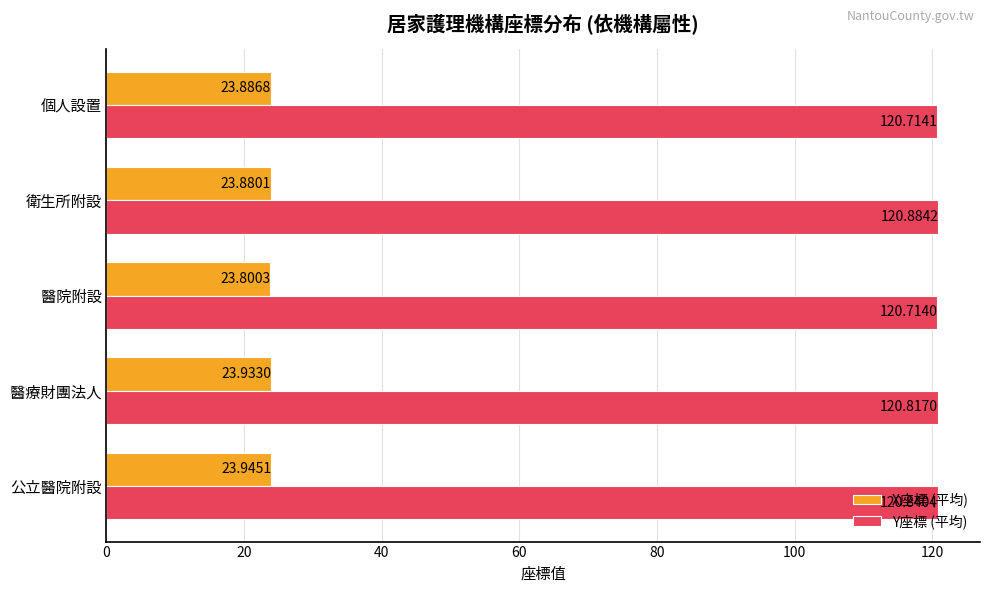

At which label is Y座標 (平均) closest to 120?

醫院附設